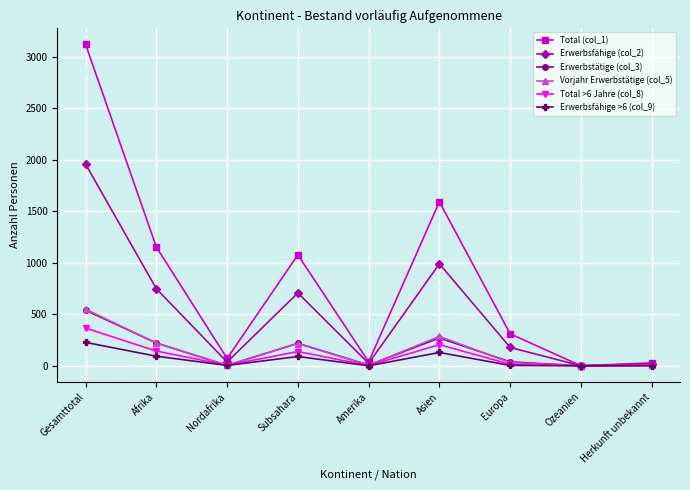

How many categories are shown in the chart?

9